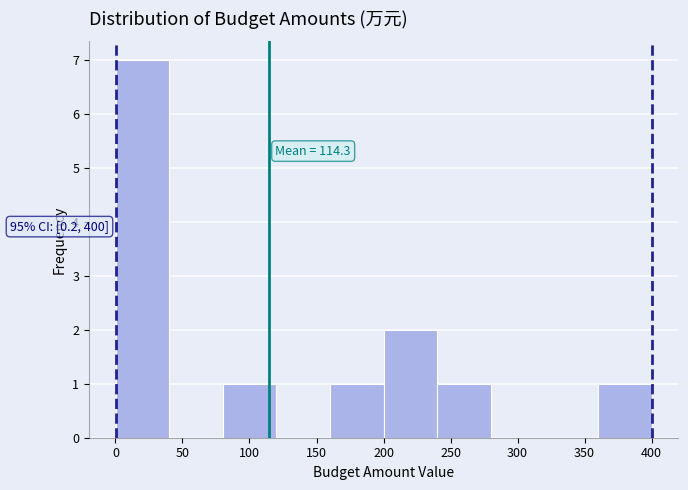

Over which range of the x-axis is the bar tallest?

0 to 40